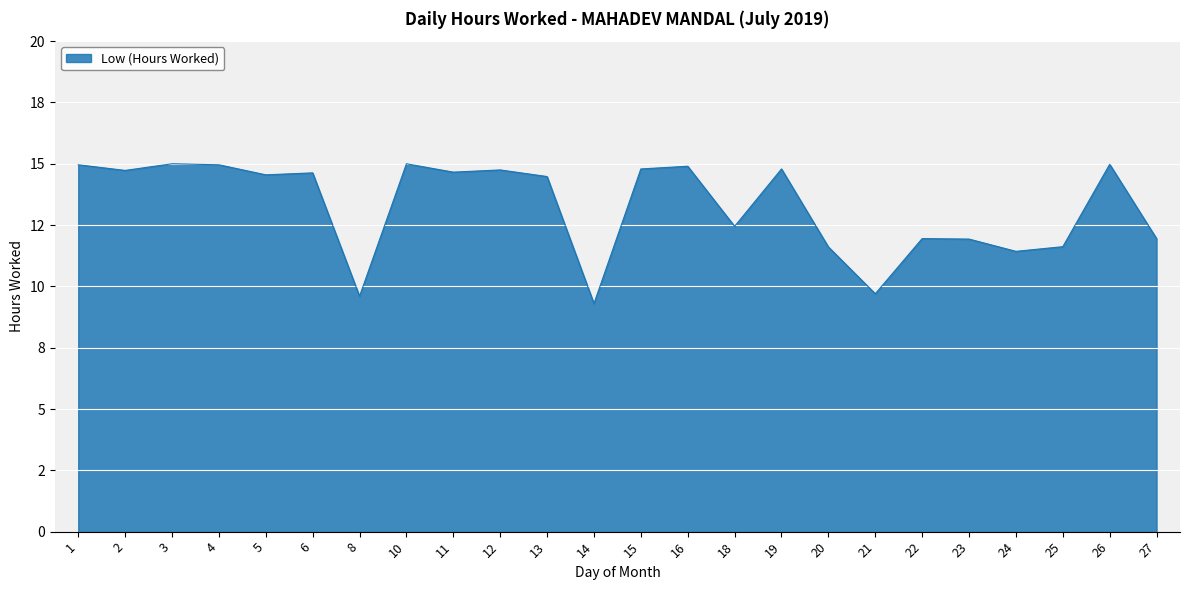

True or false: there are more than 0 points higher than both neighbors.

True